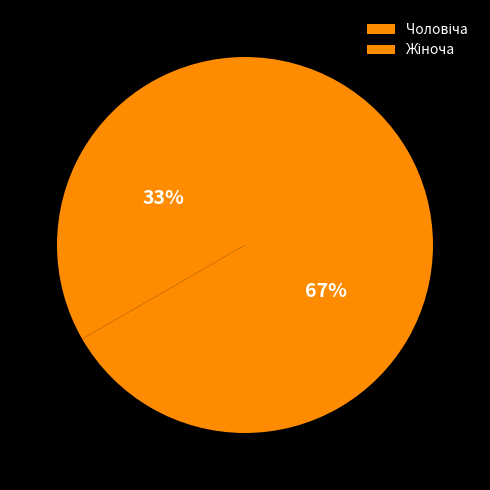

Count the number of slices in the pie.

2